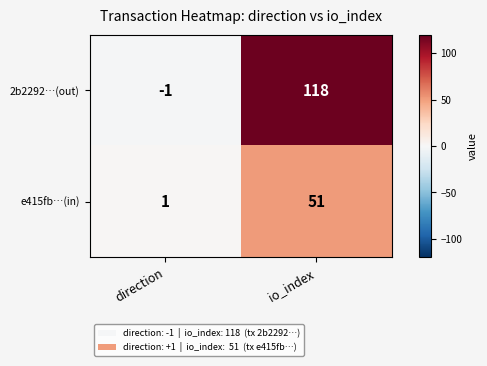

How many positive values does the 2b2292…(out) series have?

1